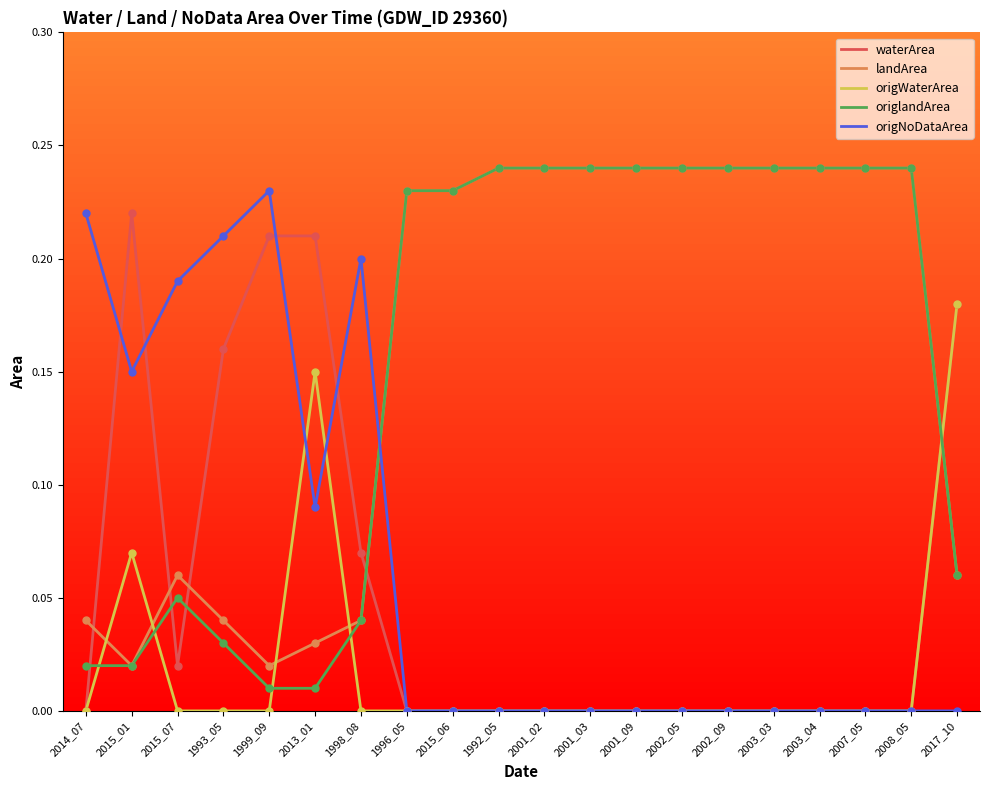

What position from the left is 2001_09?

13